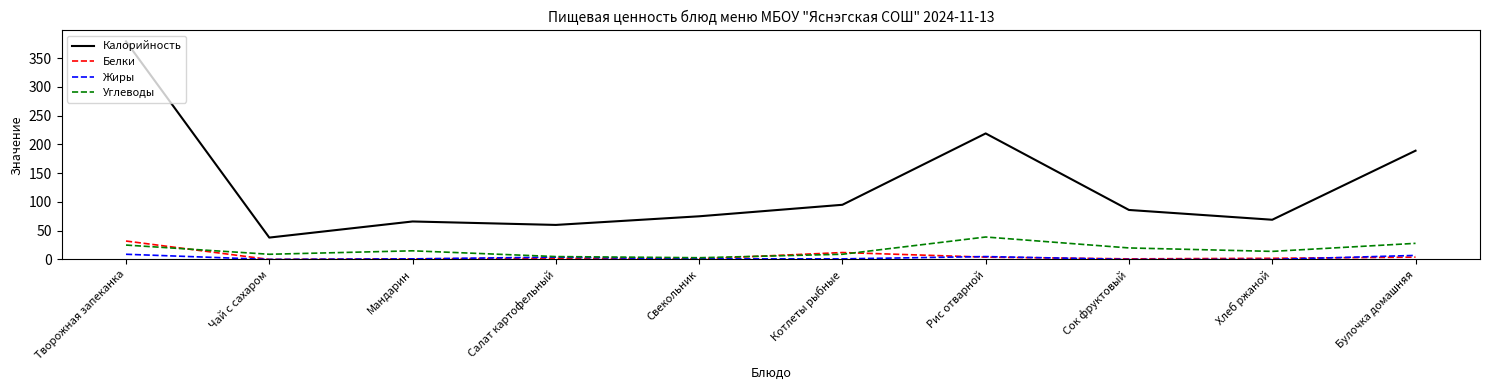

Which series has the largest range (max minus min)?

Калорийность